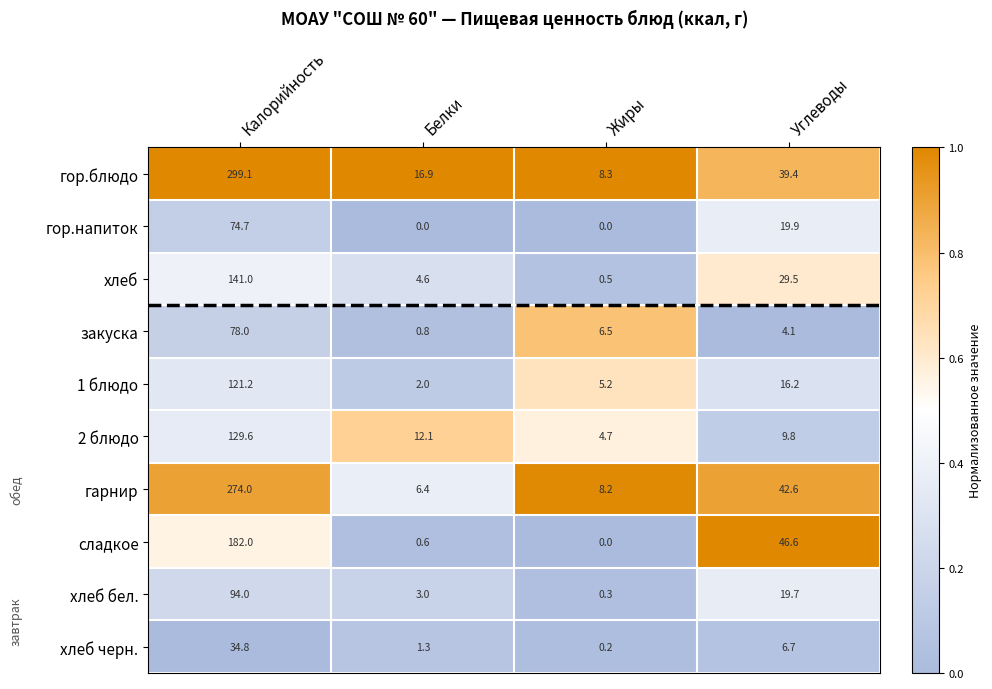

What is the difference between the second highest and minimum values in the хлеб бел. series?

19.4